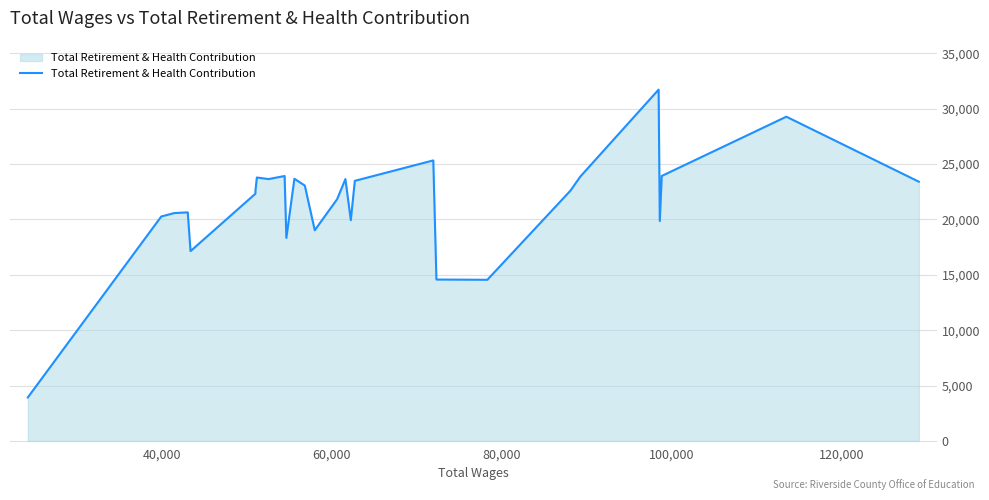

What is the minimum value shown in the chart?

3928